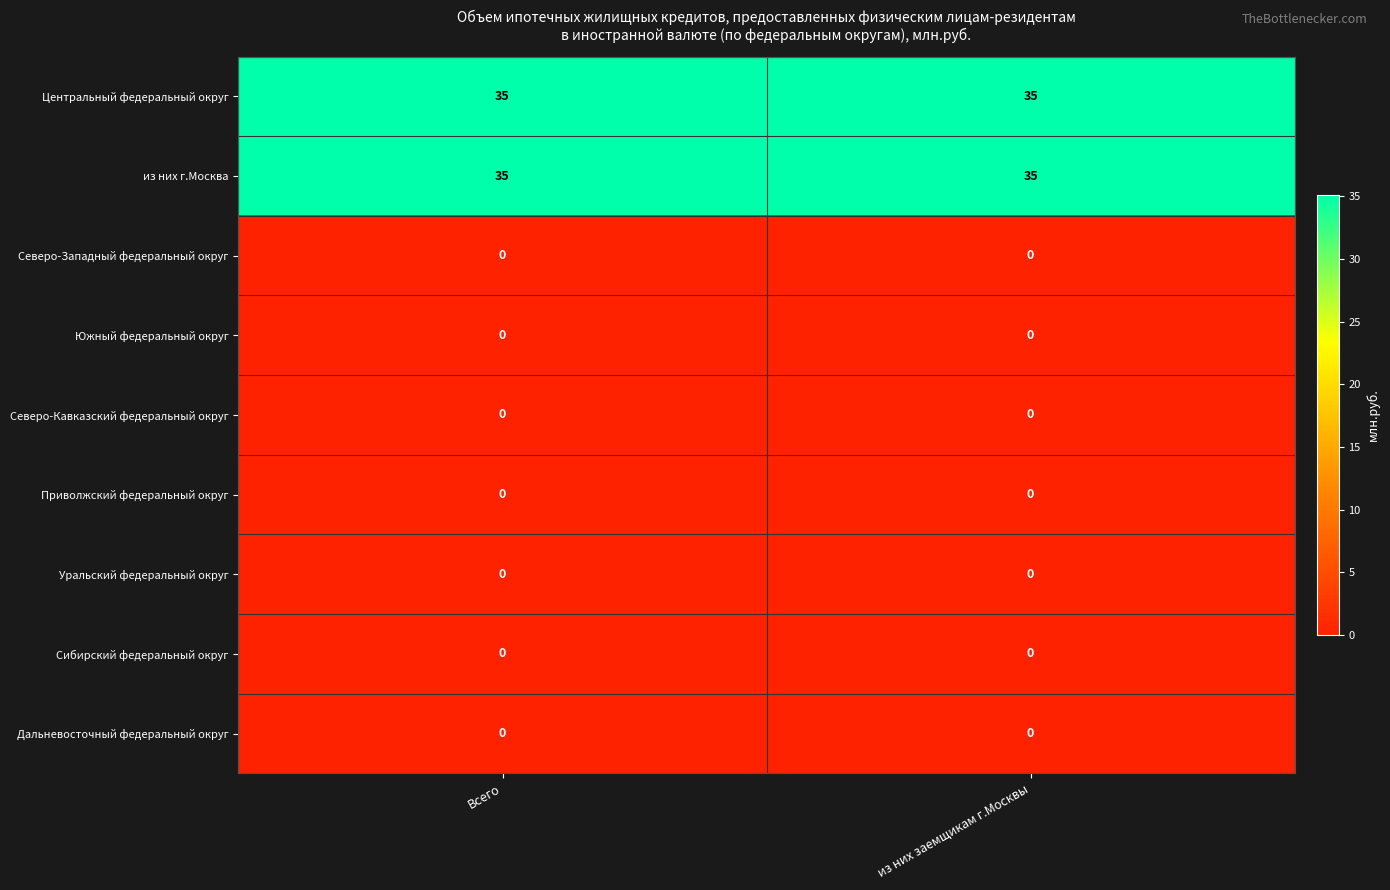

At how many categories does at least one series exceed 19?

2